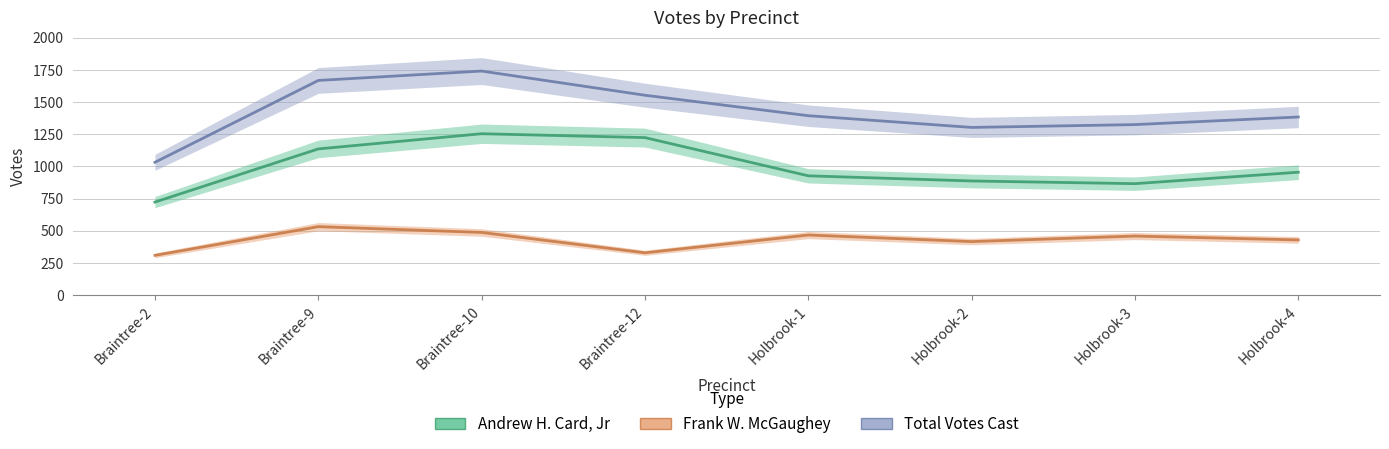

At which label is Andrew H. Card, Jr closest to 988?

Holbrook-4